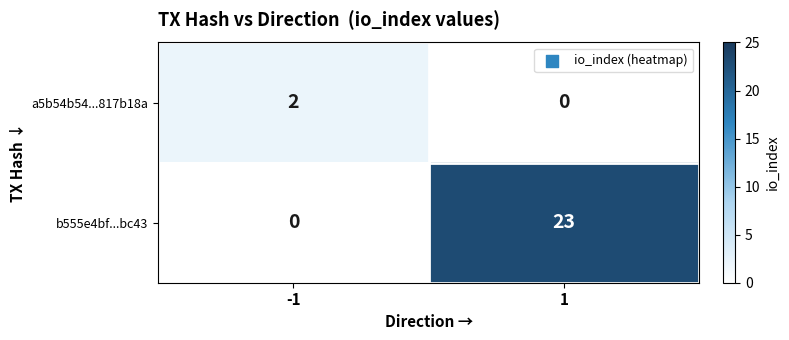

Which series has the largest range (max minus min)?

b555e4bf...bc43